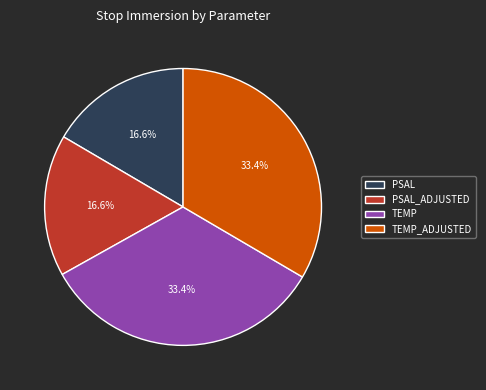

To the nearest percent, what is the average slice percentage?

25%